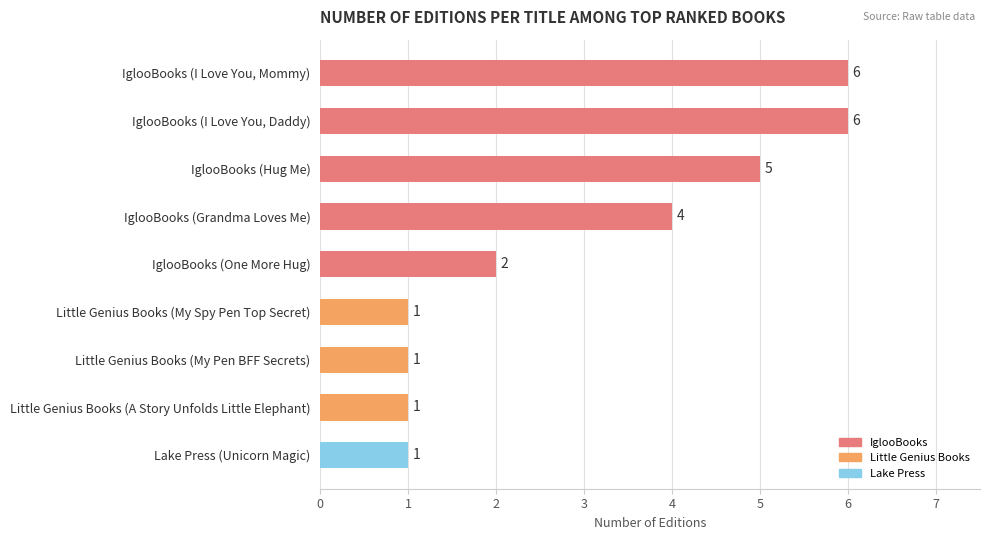

Reading top to bottom, transcribe all the data shown in this chart.

IglooBooks (I Love You, Mommy)=6	IglooBooks (I Love You, Daddy)=6	IglooBooks (Hug Me)=5	IglooBooks (Grandma Loves Me)=4	IglooBooks (One More Hug)=2	Little Genius Books (My Spy Pen Top Secret)=1	Little Genius Books (My Pen BFF Secrets)=1	Little Genius Books (A Story Unfolds Little Elephant)=1	Lake Press (Unicorn Magic)=1